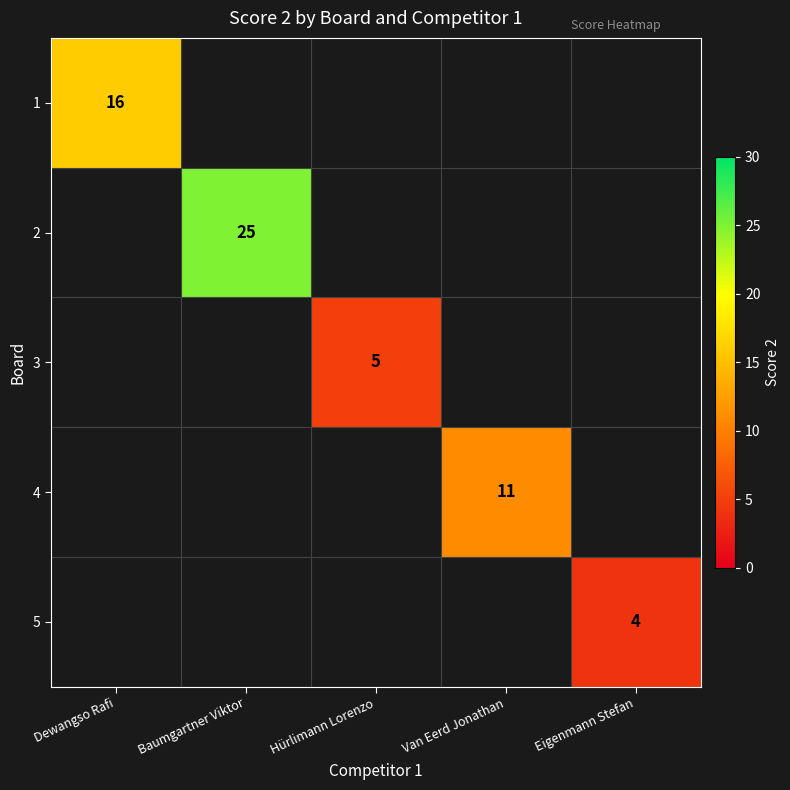

Is it true that 4 equals 15 at Van Eerd Jonathan?

False